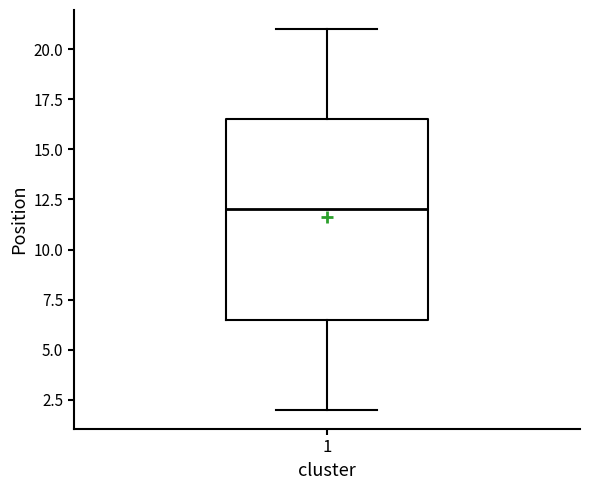

Read this box plot against the y-axis: the position of the median line, the range covered by the box, and the ends of both whiskers. The values are not printed on the chart, so give them approximately, as read against the axis.

median 12.0, box 6.5 to 16.5, whiskers 2.0 to 21.0